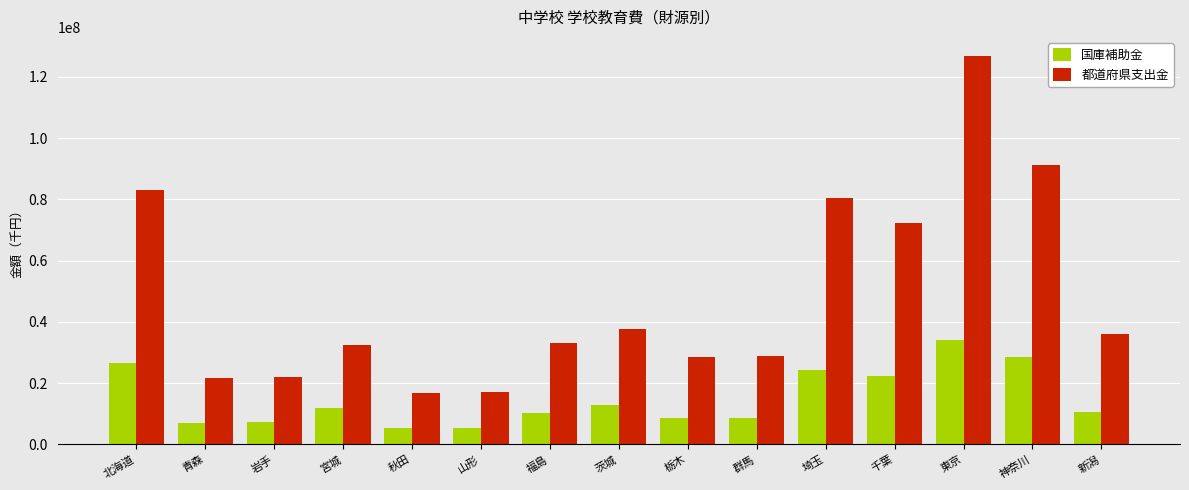

Rank the series by their average value, from highest to lowest.

都道府県支出金, 国庫補助金